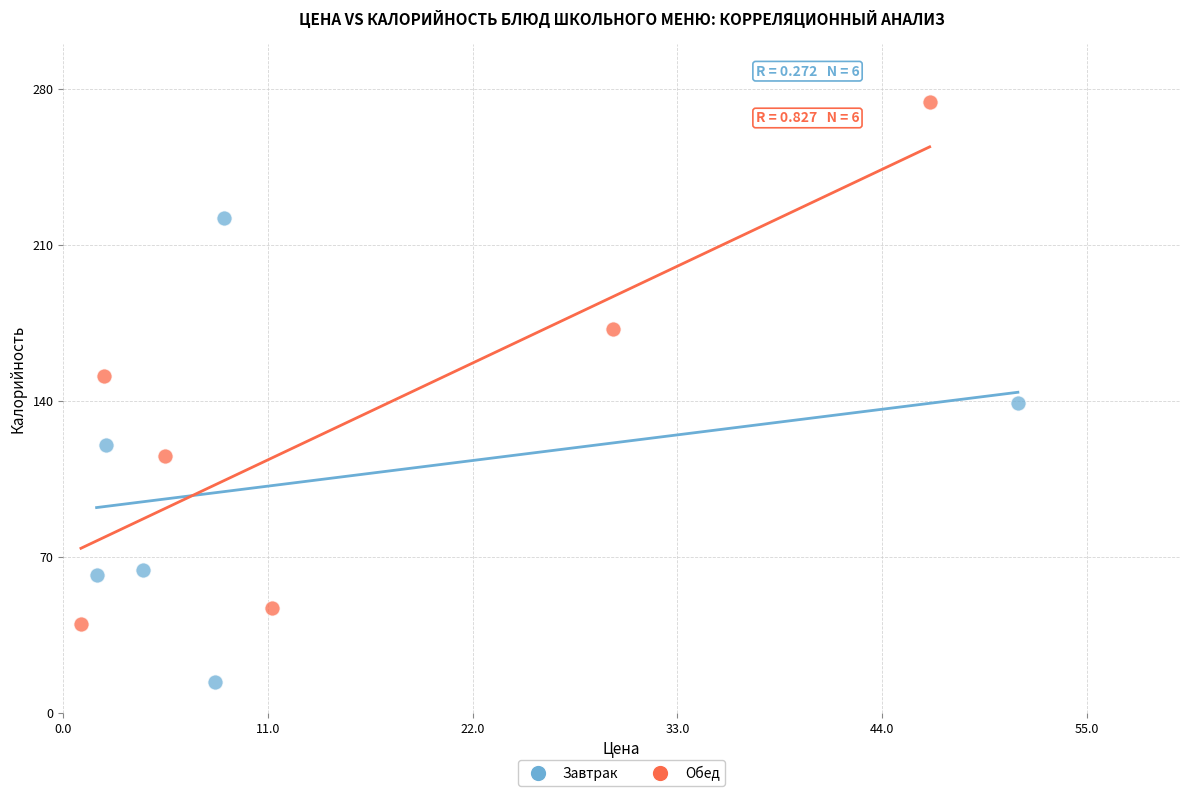

Which series reaches the minimum Y coordinate?

Завтрак